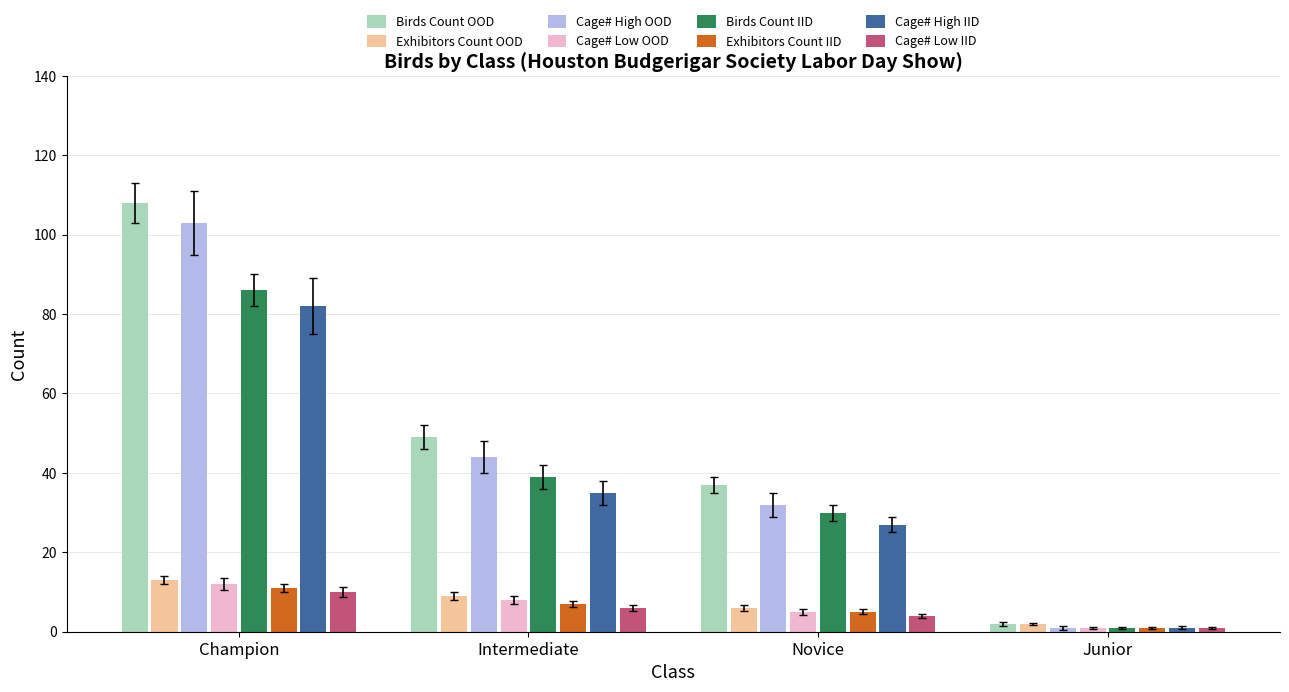

What is the difference between the maximum and minimum values in the Exhibitors Count IID series?

10